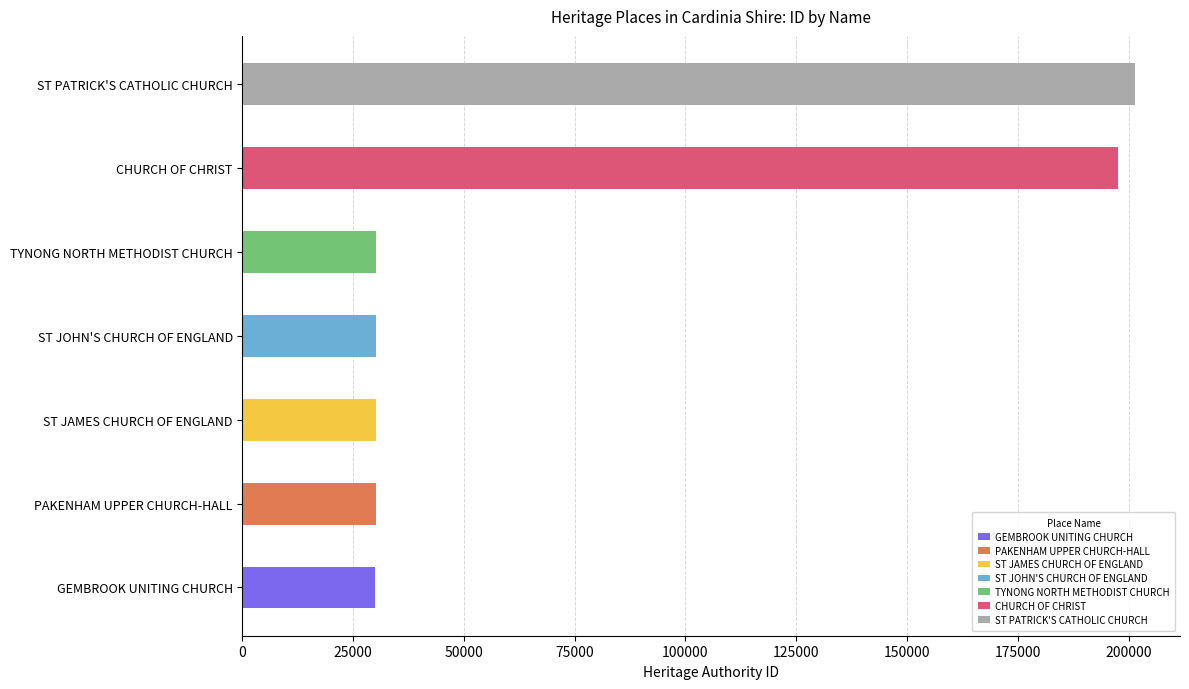

Which has a higher value, ST JAMES CHURCH OF ENGLAND or CHURCH OF CHRIST?

CHURCH OF CHRIST